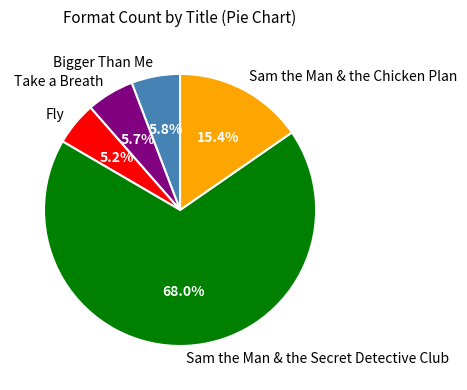

Do Take a Breath and Fly together represent more than half of the pie?

No